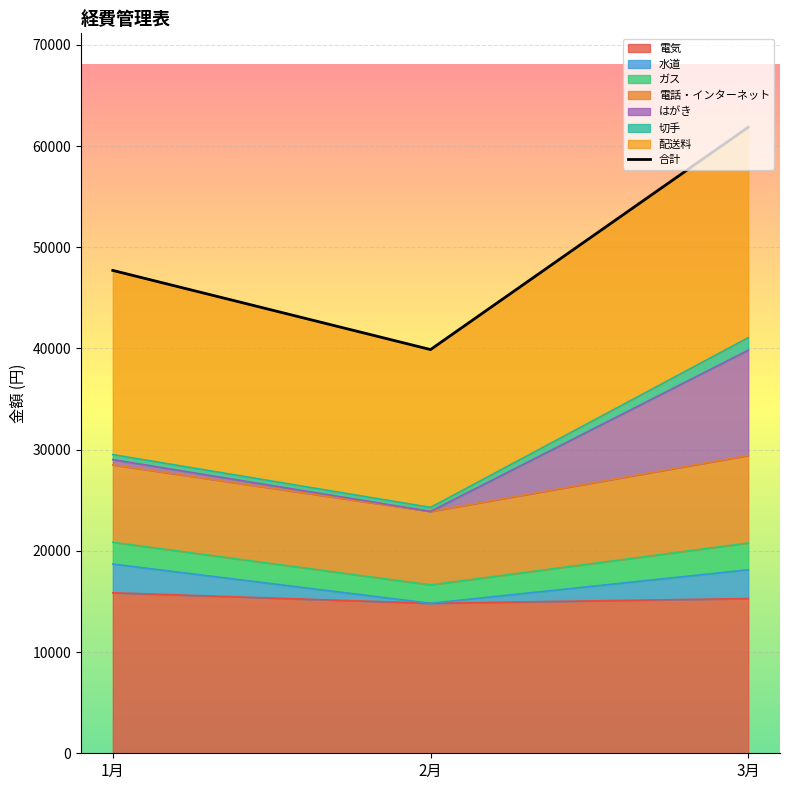

What is the difference between the values at 1月 and 3月?

14148